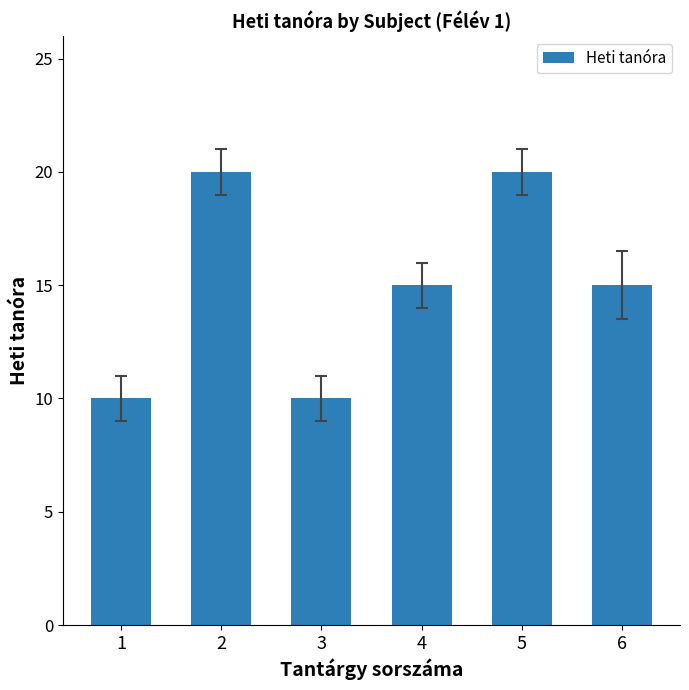

Is it true that the value at 3 is 10?

True